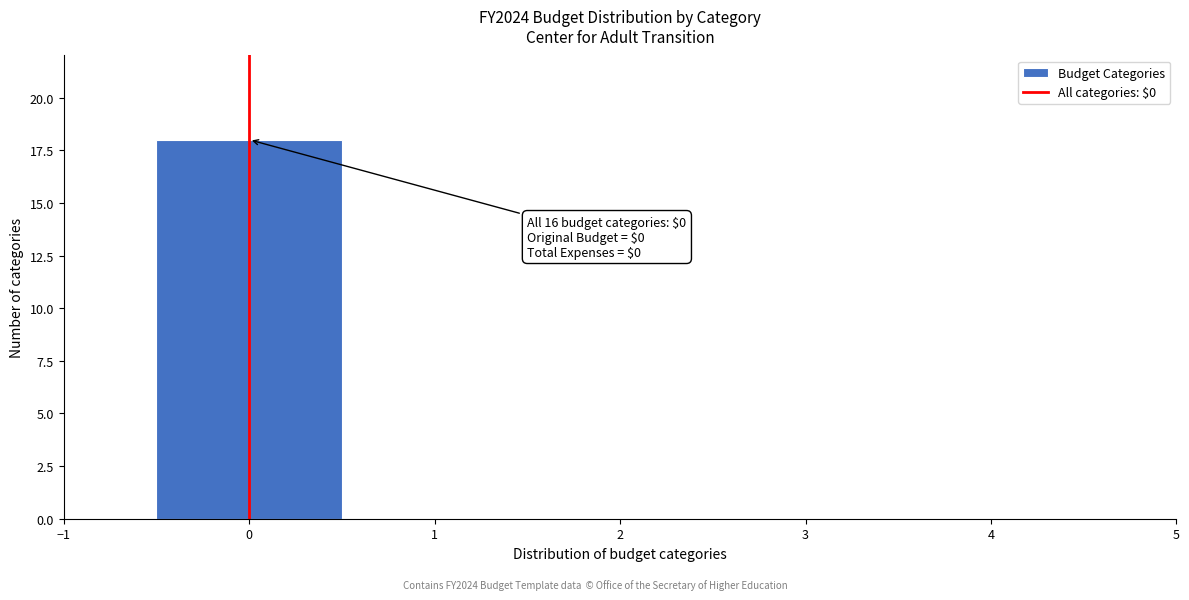

Which range on the x-axis has the tallest bar?

-0.5 to 0.5